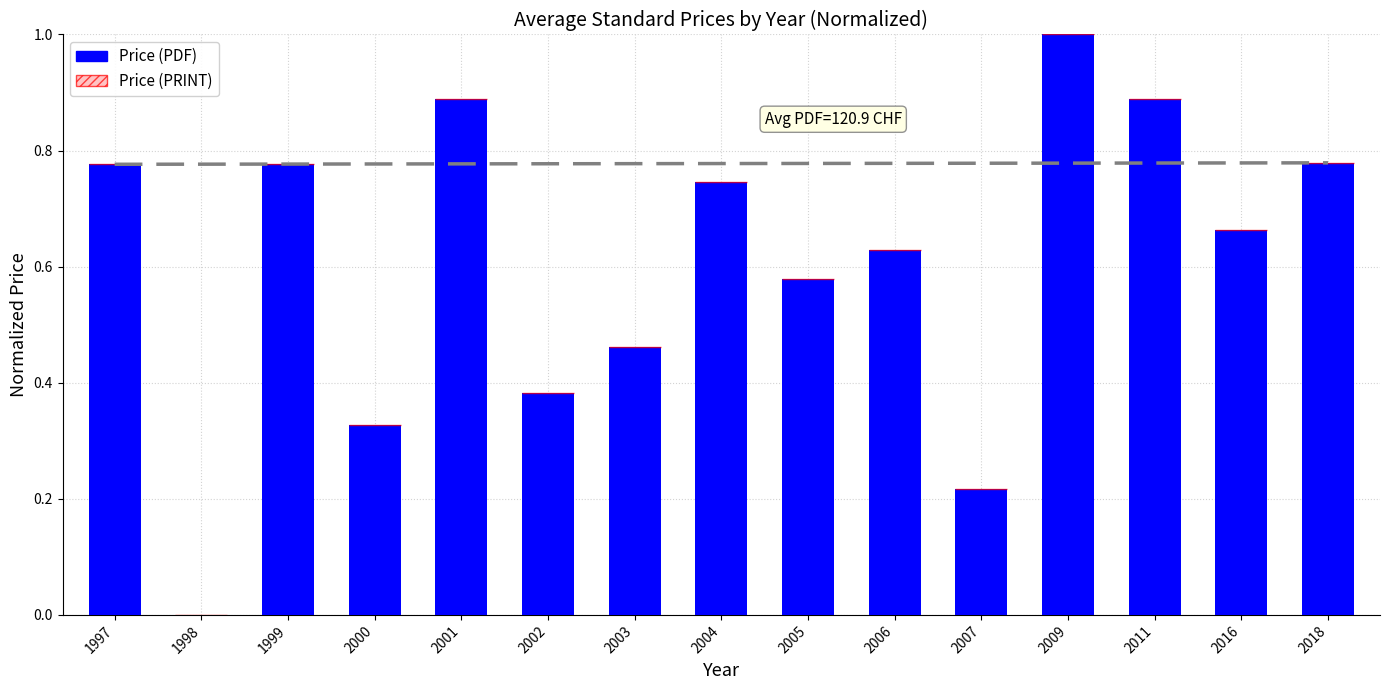

What is the sum of the values at 2007 and 2018?

1.0